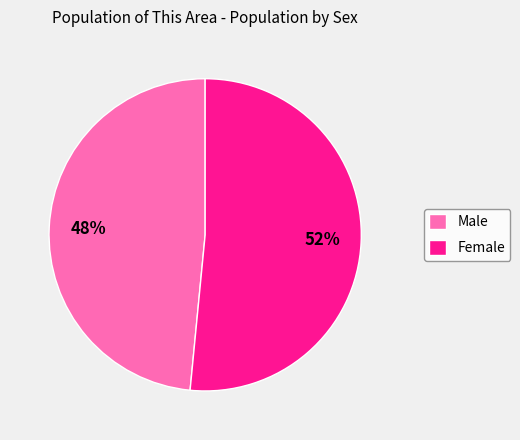

Does Female account for over 50% of the chart?

Yes